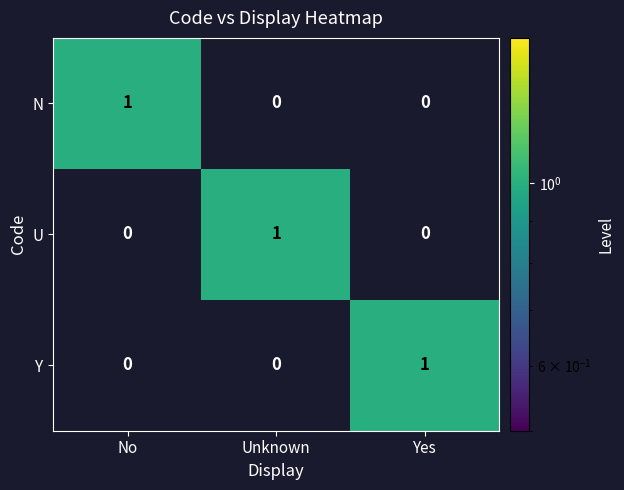

Which category has the highest value in the U series?

Unknown